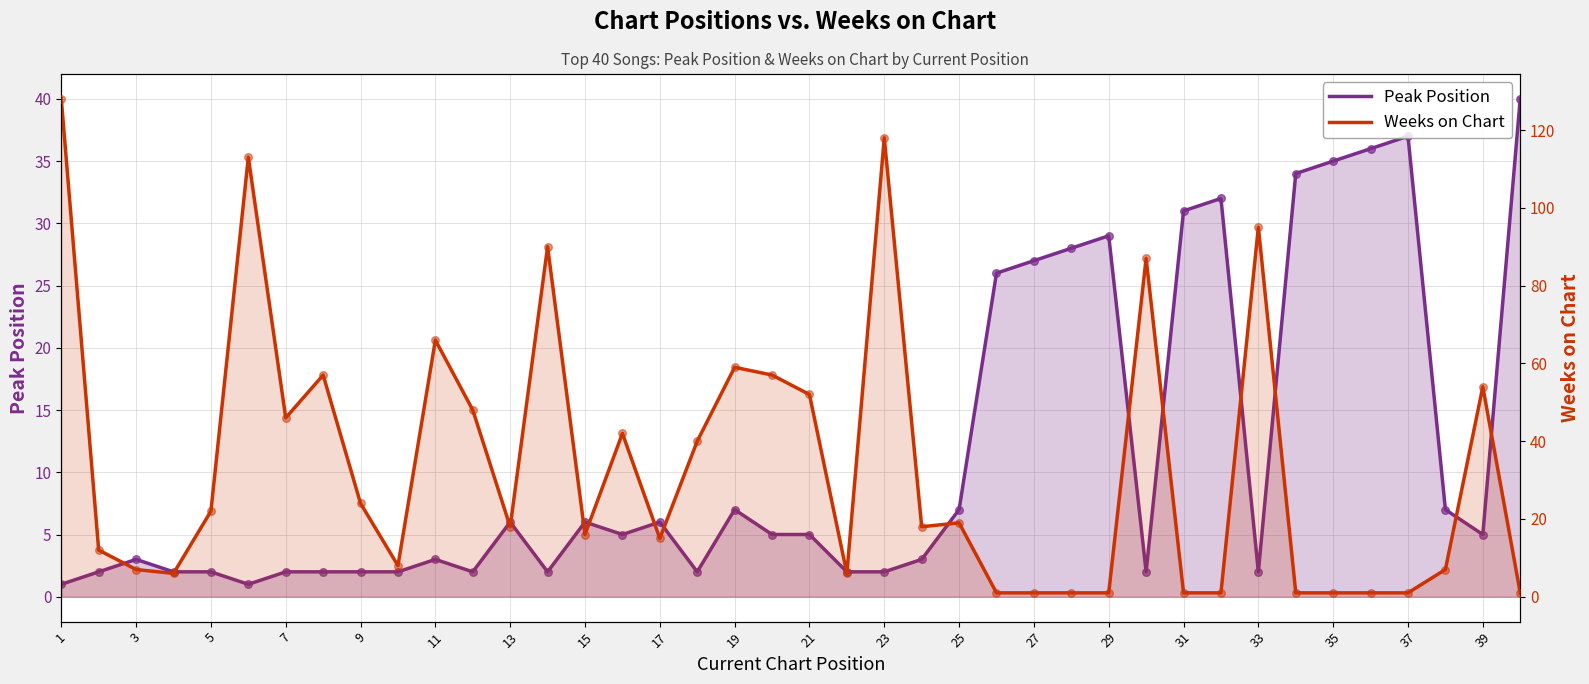

Which series contains the highest Y value?

Weeks on Chart